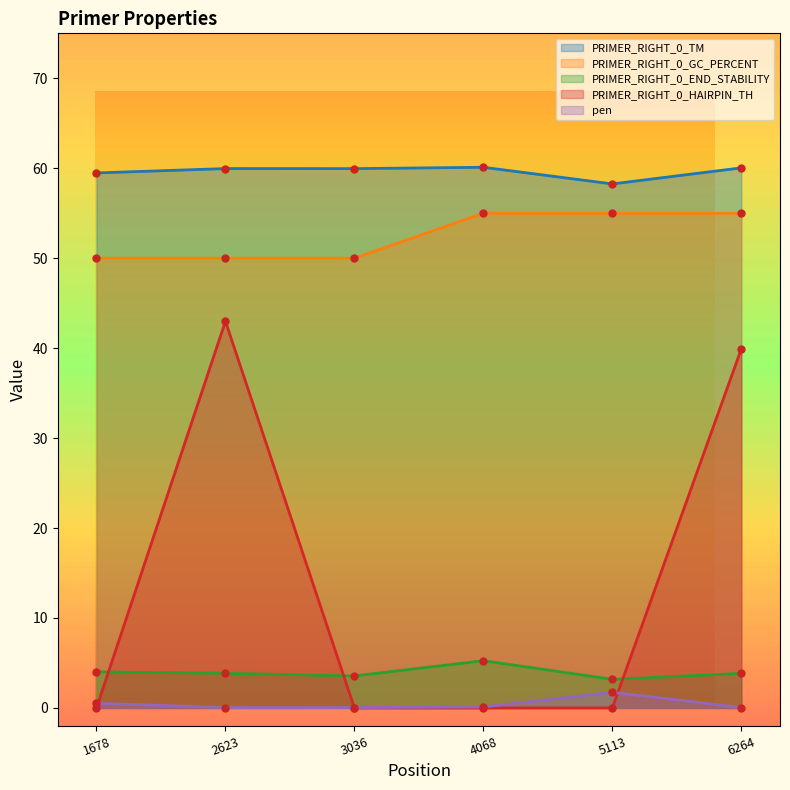

True or false: PRIMER_RIGHT_0_GC_PERCENT and PRIMER_RIGHT_0_TM cross at least once.

False